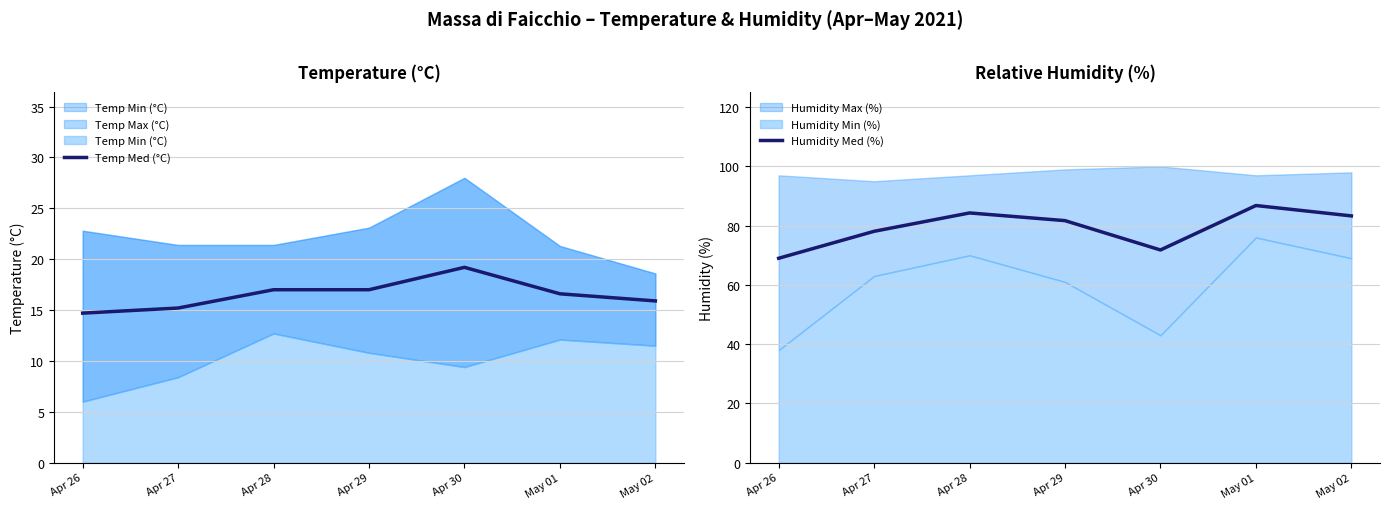

What is the total value across all series at Apr 30?

91.0